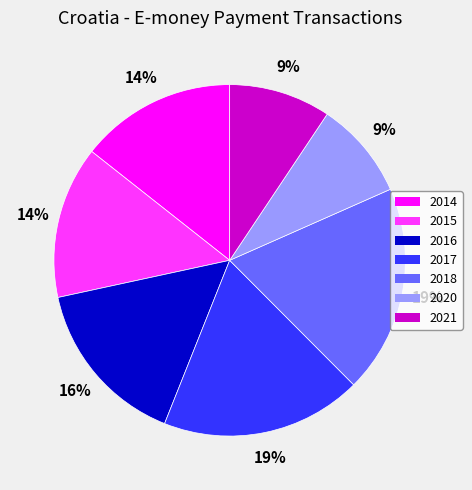

Is it true that 2017 is 6% of the pie?

False